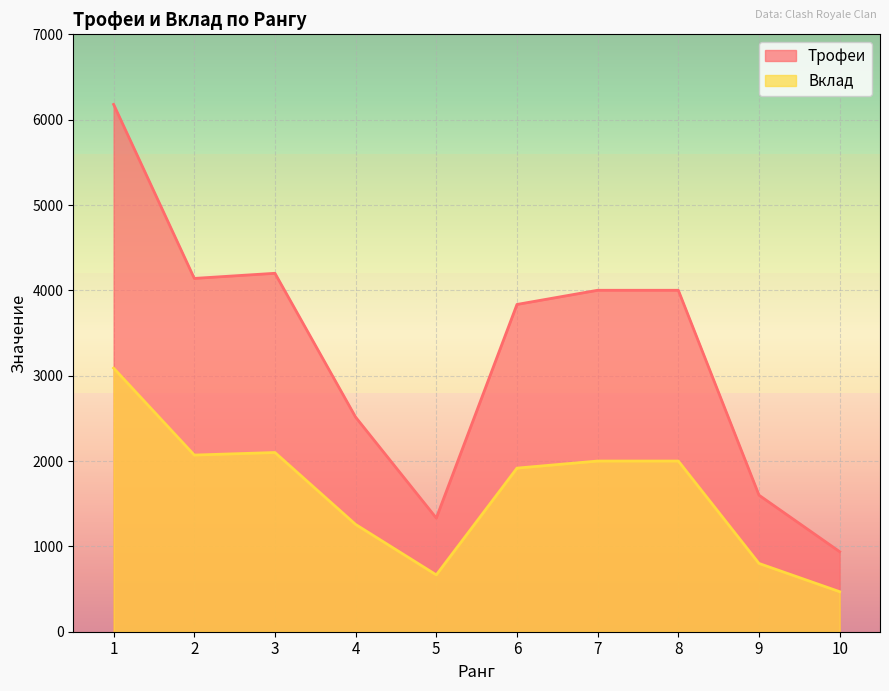

Is it true that Вклад equals 2000 at 7?

True